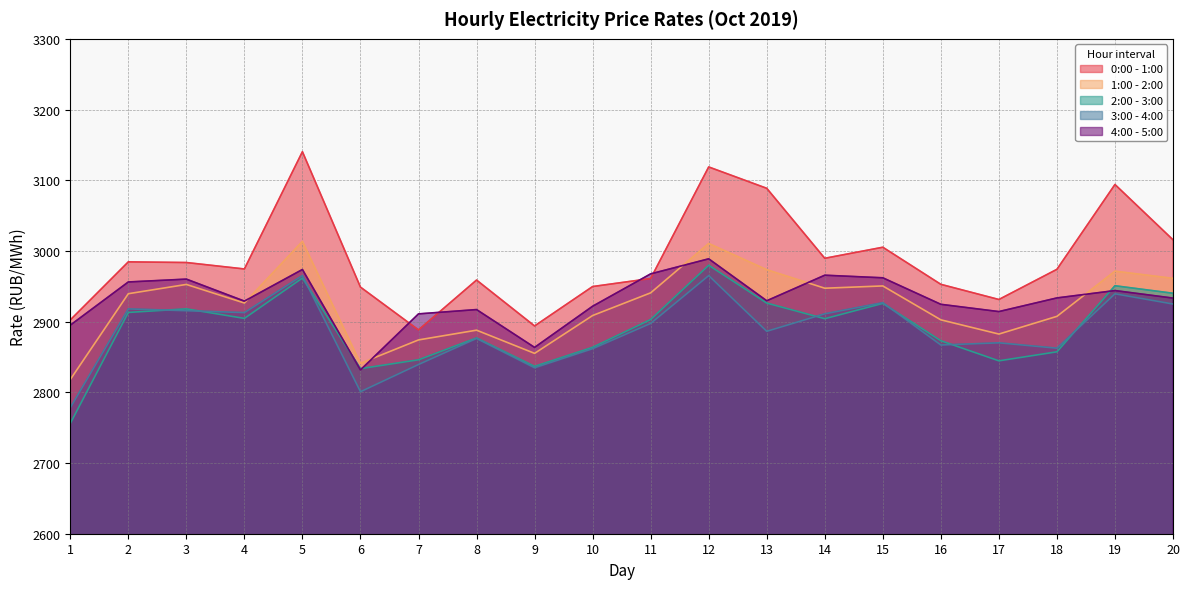

Rank the categories by 4:00 - 5:00 value from highest to lowest.

12, 5, 11, 14, 15, 3, 2, 19, 18, 20, 13, 4, 16, 10, 8, 17, 7, 1, 9, 6